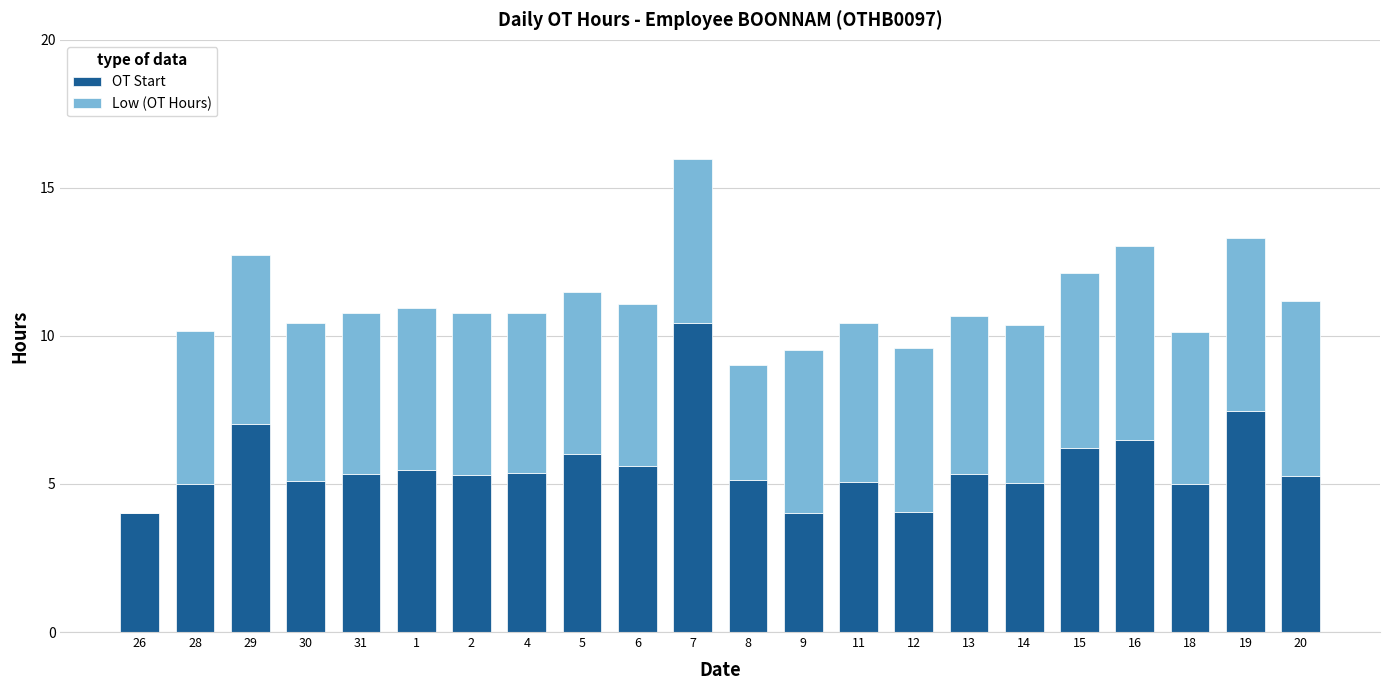

What are all the series names shown in the legend?

OT Start, Low (OT Hours)